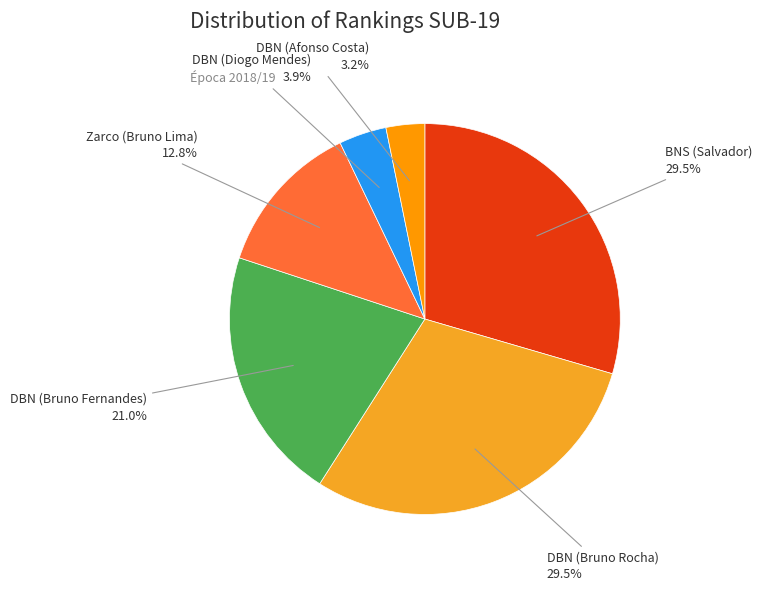

Is there a majority slice in this chart?

No